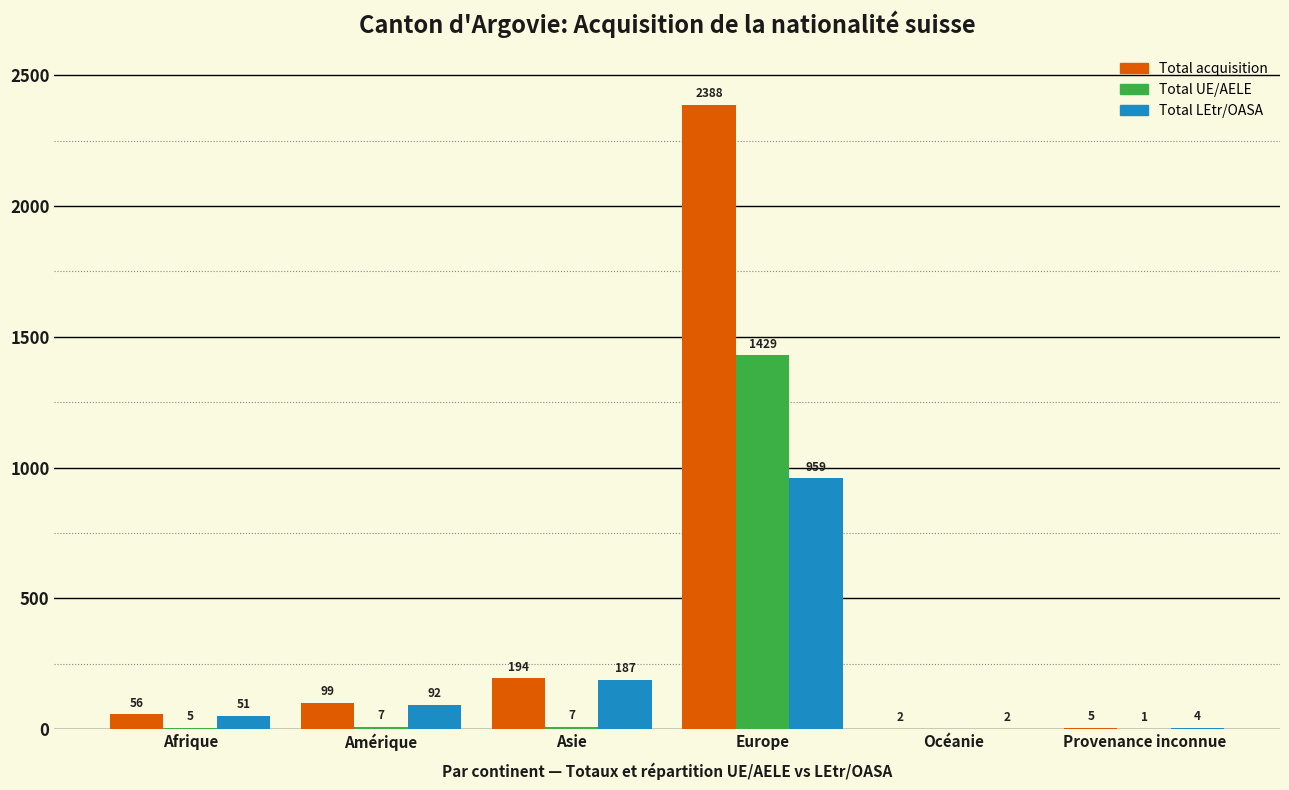

Reading left to right, what are all the values shown in this chart?

Total acquisition: Afrique=56	Amérique=99	Asie=194	Europe=2388	Océanie=2	Provenance inconnue=5
Total UE/AELE: Afrique=5	Amérique=7	Asie=7	Europe=1429	Océanie=0	Provenance inconnue=1
Total LEtr/OASA: Afrique=51	Amérique=92	Asie=187	Europe=959	Océanie=2	Provenance inconnue=4